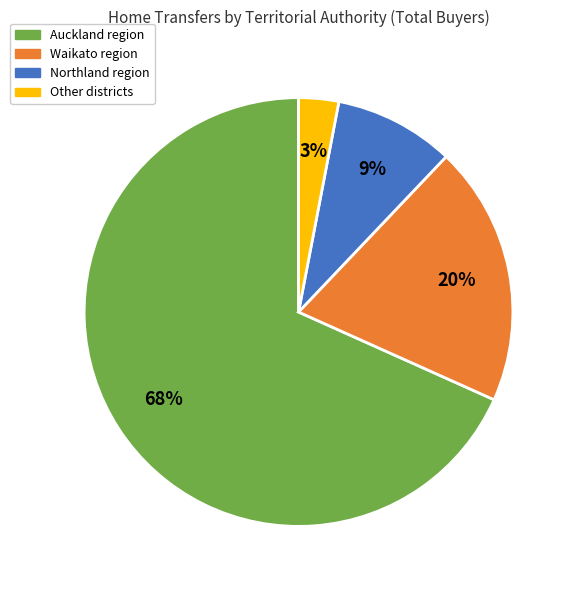

Between Auckland region and Waikato region, which is larger?

Auckland region